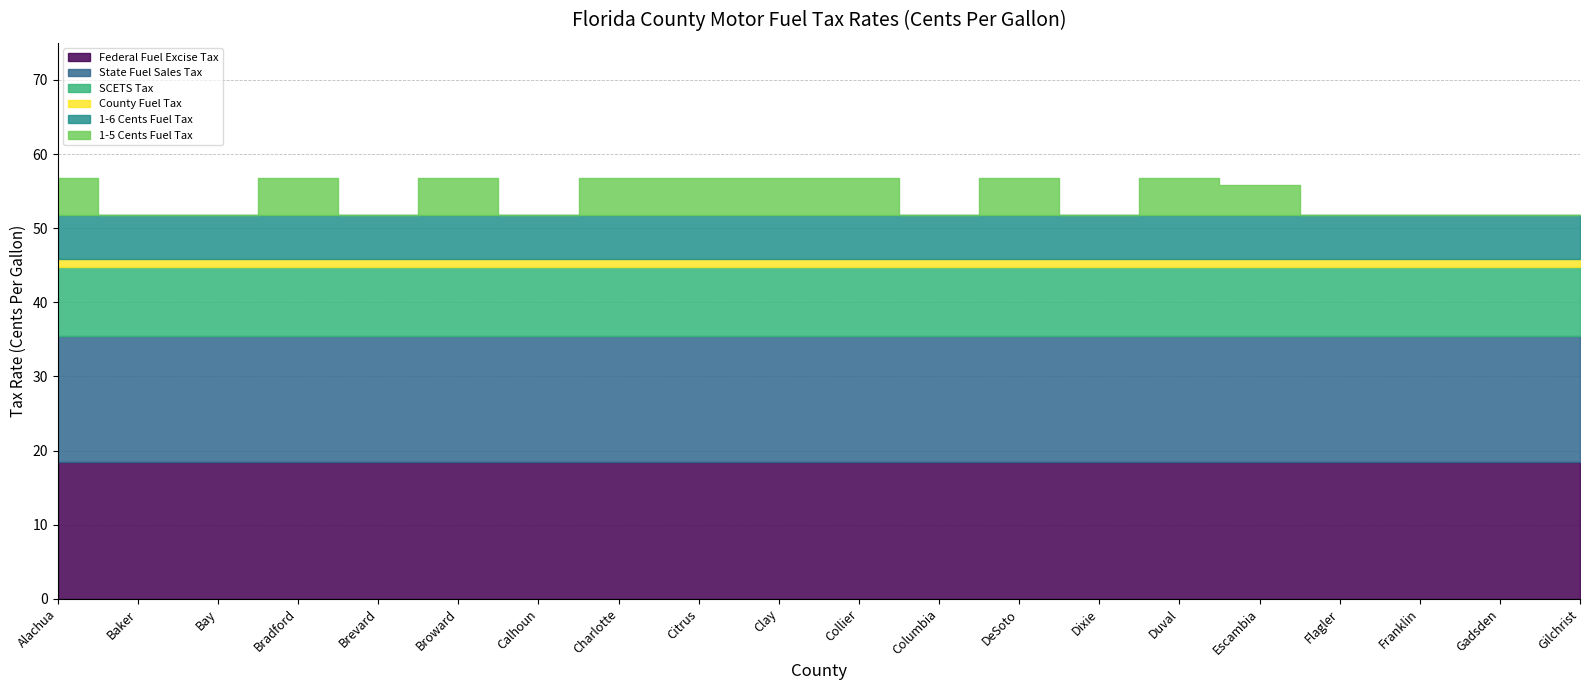

At which category is the sum across all series the highest?

Alachua